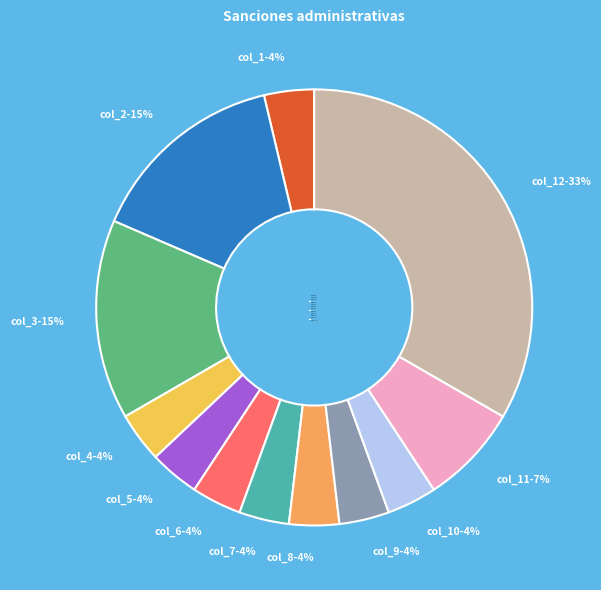

To the nearest percent, what portion does col_8 represent?

4%